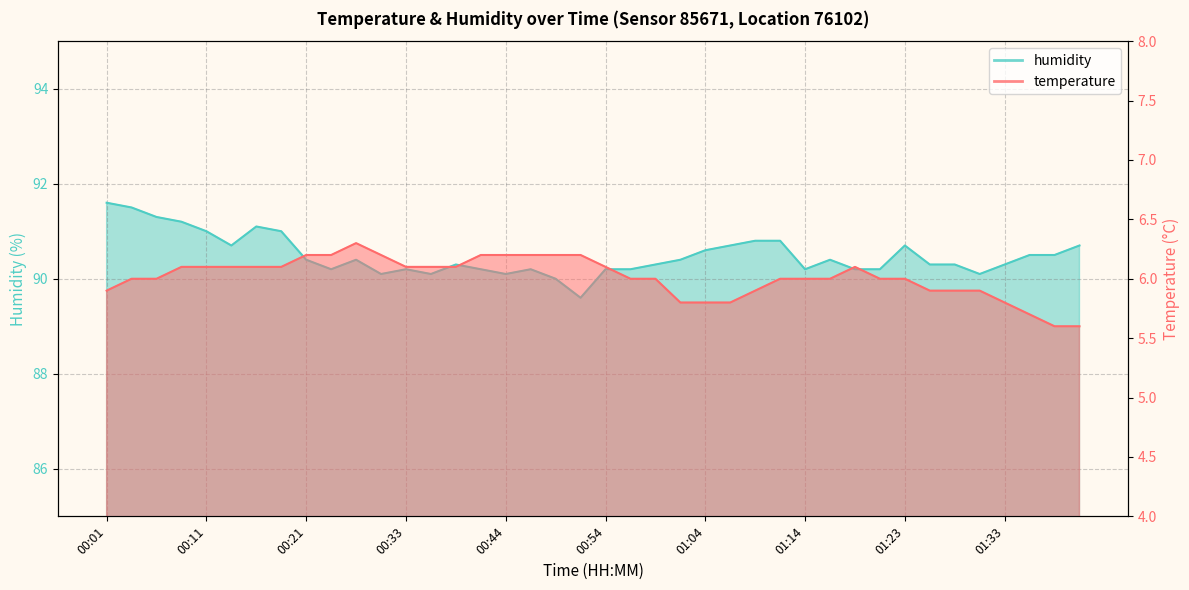

Between 00:21 and 01:28, which is larger?

00:21